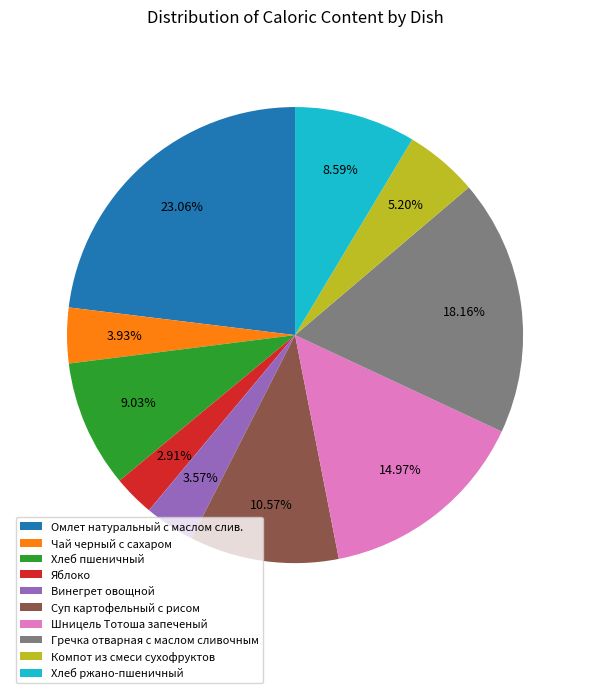

Count the number of slices in the pie.

10